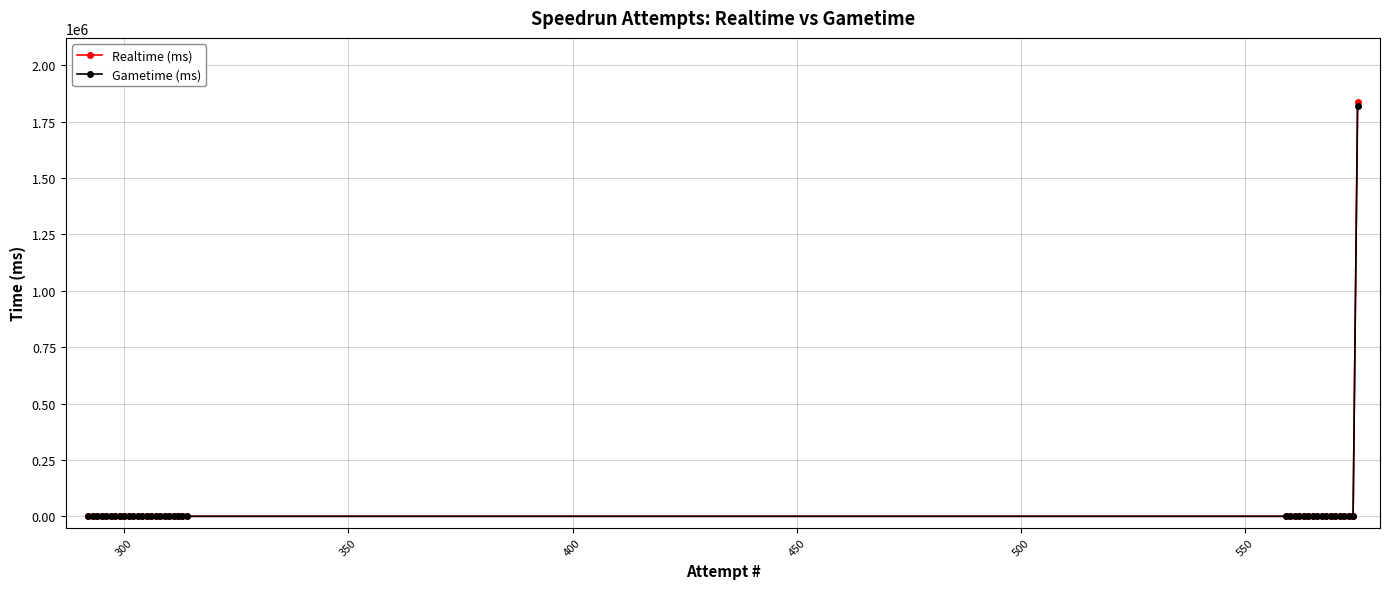

Which series has the widest spread of values?

Realtime (ms)